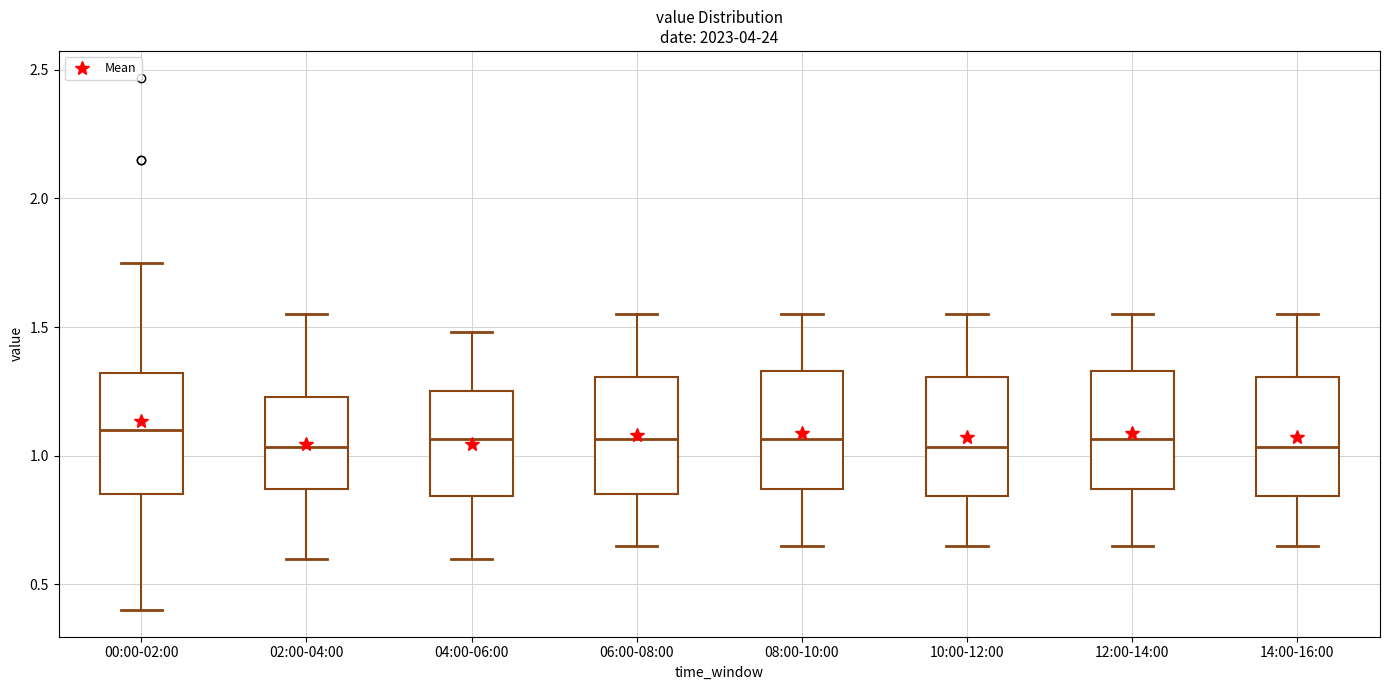

Reading left to right, transcribe this box plot: for each box, give where its median line is, the range the box spans, and where its two whiskers end, as read against the y-axis. The values are not printed on the chart, so give them approximately, as read against the axis.

00:00-02:00: median 1.10, box 0.85 to 1.30, whiskers 0.40 to 1.75
02:00-04:00: median 1.05, box 0.85 to 1.25, whiskers 0.60 to 1.55
04:00-06:00: median 1.05, box 0.85 to 1.25, whiskers 0.60 to 1.50
06:00-08:00: median 1.05, box 0.85 to 1.30, whiskers 0.65 to 1.55
08:00-10:00: median 1.05, box 0.85 to 1.35, whiskers 0.65 to 1.55
10:00-12:00: median 1.05, box 0.85 to 1.30, whiskers 0.65 to 1.55
12:00-14:00: median 1.05, box 0.85 to 1.35, whiskers 0.65 to 1.55
14:00-16:00: median 1.05, box 0.85 to 1.30, whiskers 0.65 to 1.55